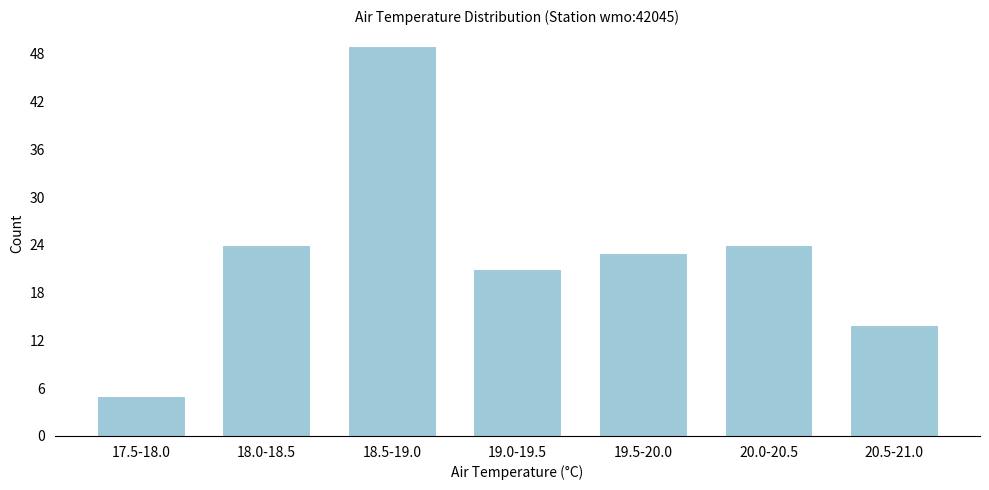

Reading left to right, what are all the values shown in this chart?

17.5-18.0=5	18.0-18.5=24	18.5-19.0=49	19.0-19.5=21	19.5-20.0=23	20.0-20.5=24	20.5-21.0=14